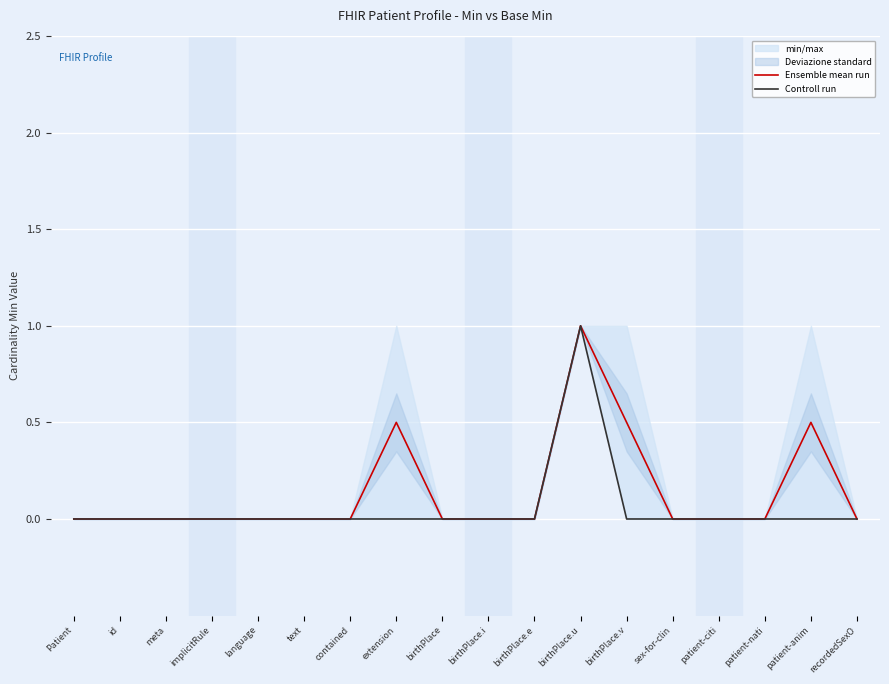

Which series has the largest total across all categories?

Ensemble mean run